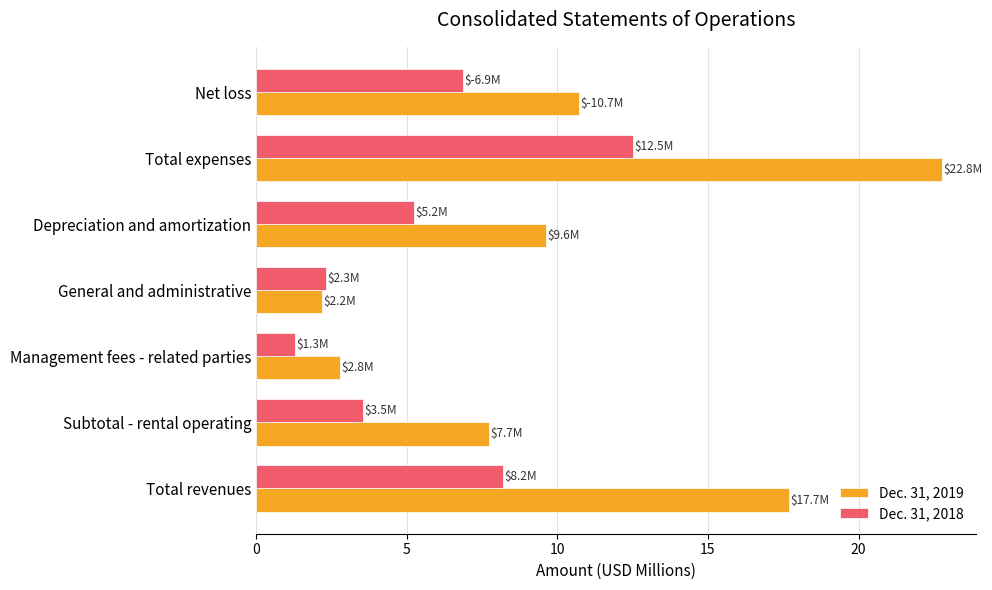

Rank the categories by Dec. 31, 2018 value from lowest to highest.

Management fees - related parties, General and administrative, Subtotal - rental operating, Depreciation and amortization, Net loss, Total revenues, Total expenses